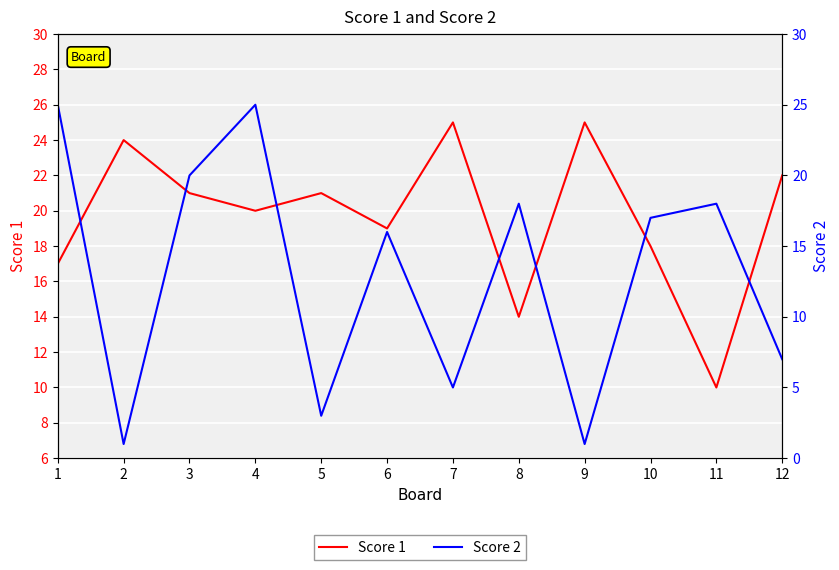

What is the approximate value of Score 1 at 6, to the nearest 10?

20